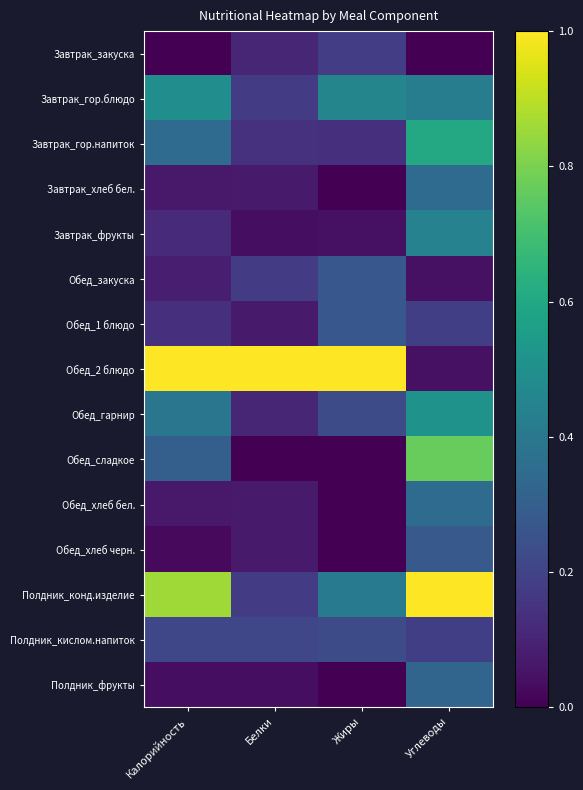

Between Калорийность and Углеводы, which series saw the biggest shift?

Обед_2 блюдо